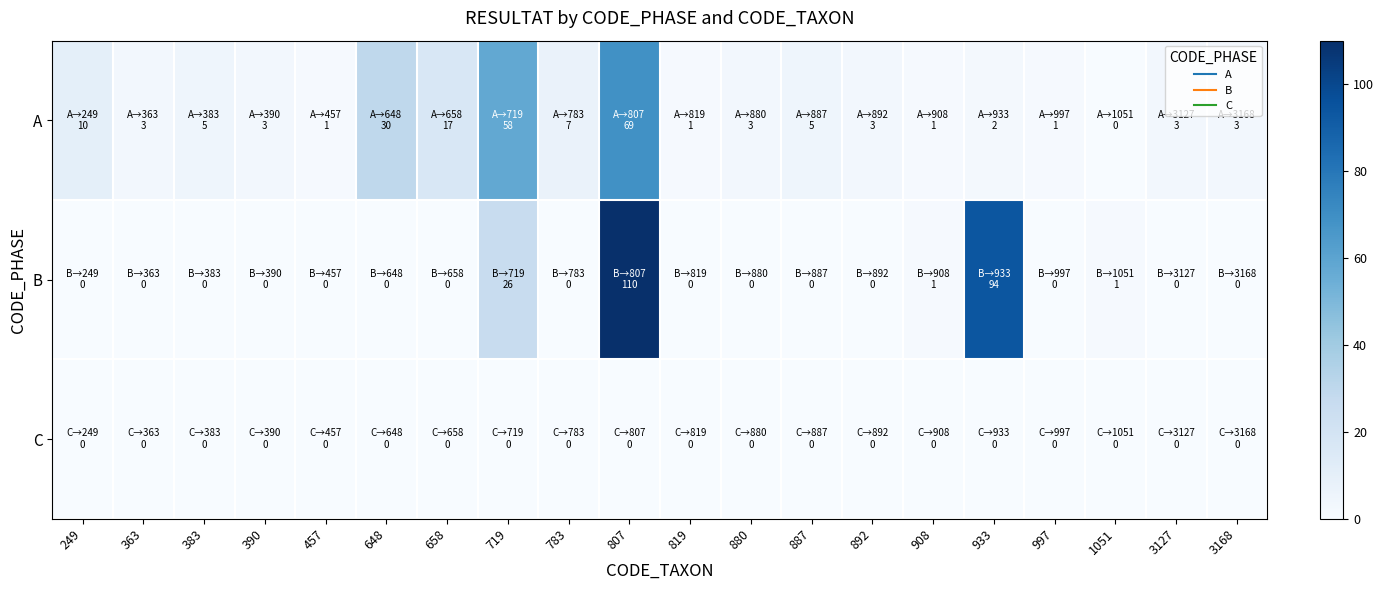

At 1051, list the series in order from smallest to largest.

A, C, B